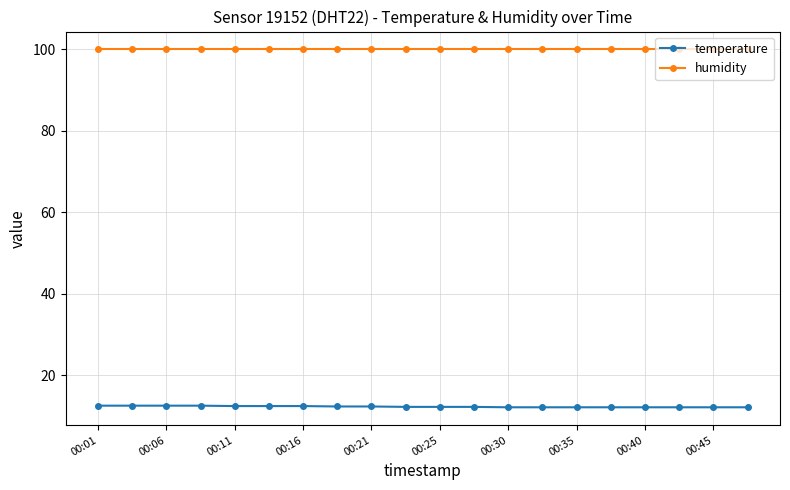

List the series in order of their overall mean, highest first.

humidity, temperature